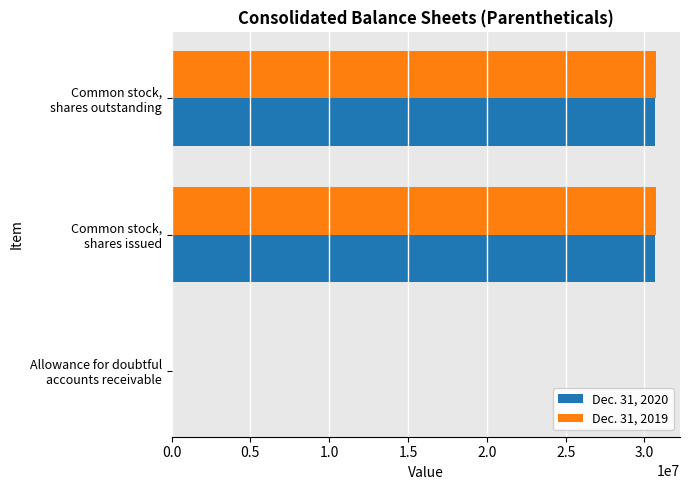

Which series has the widest spread of values?

Dec. 31, 2019